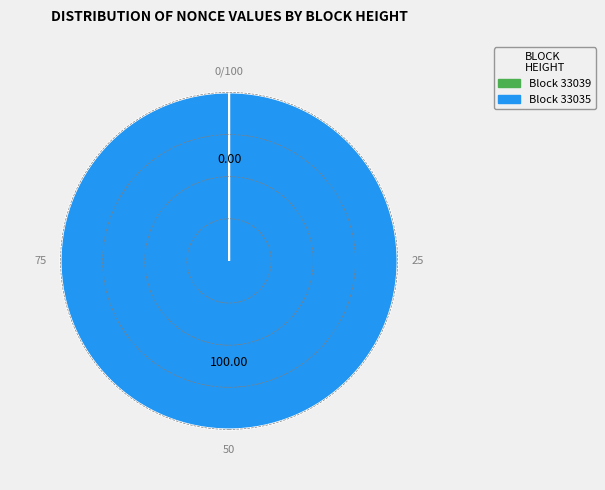

What is the majority slice?

33035